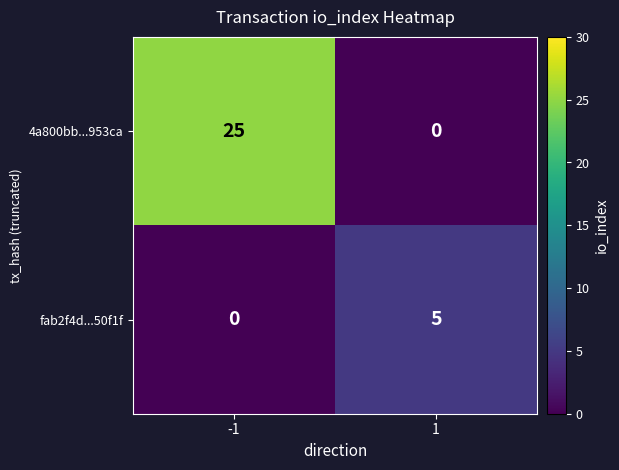

Rank the series by their maximum value, from lowest to highest.

fab2f4d...50f1f, 4a800bb...953ca